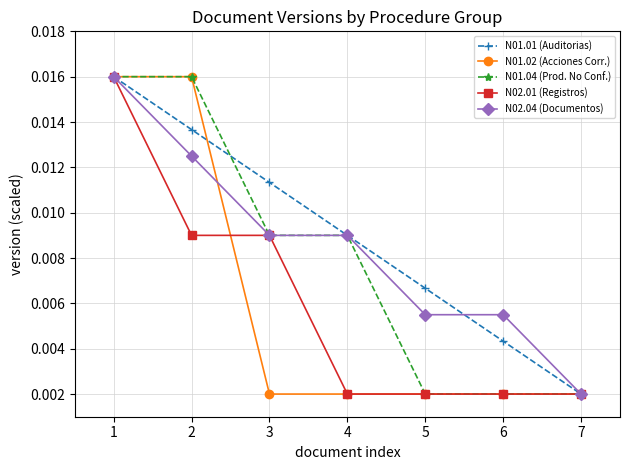

At how many categories does at least one series exceed 0?

7